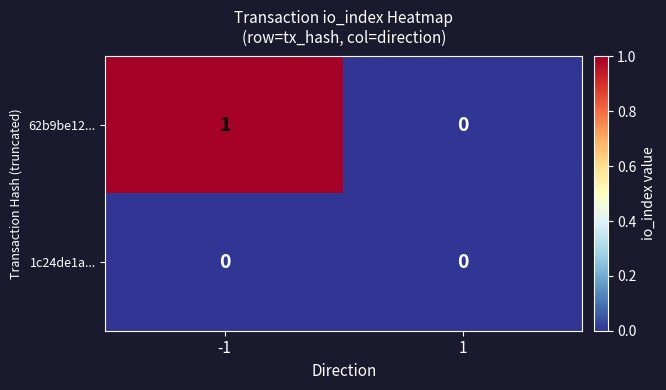

What is the total value across all series at -1?

1